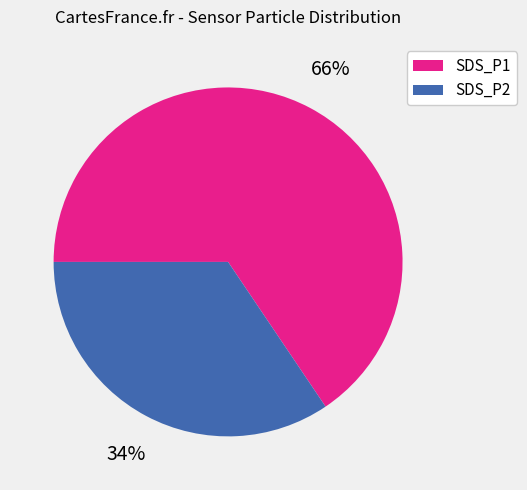

The SDS_P2 slice represents 41% of the pie. True or false?

False